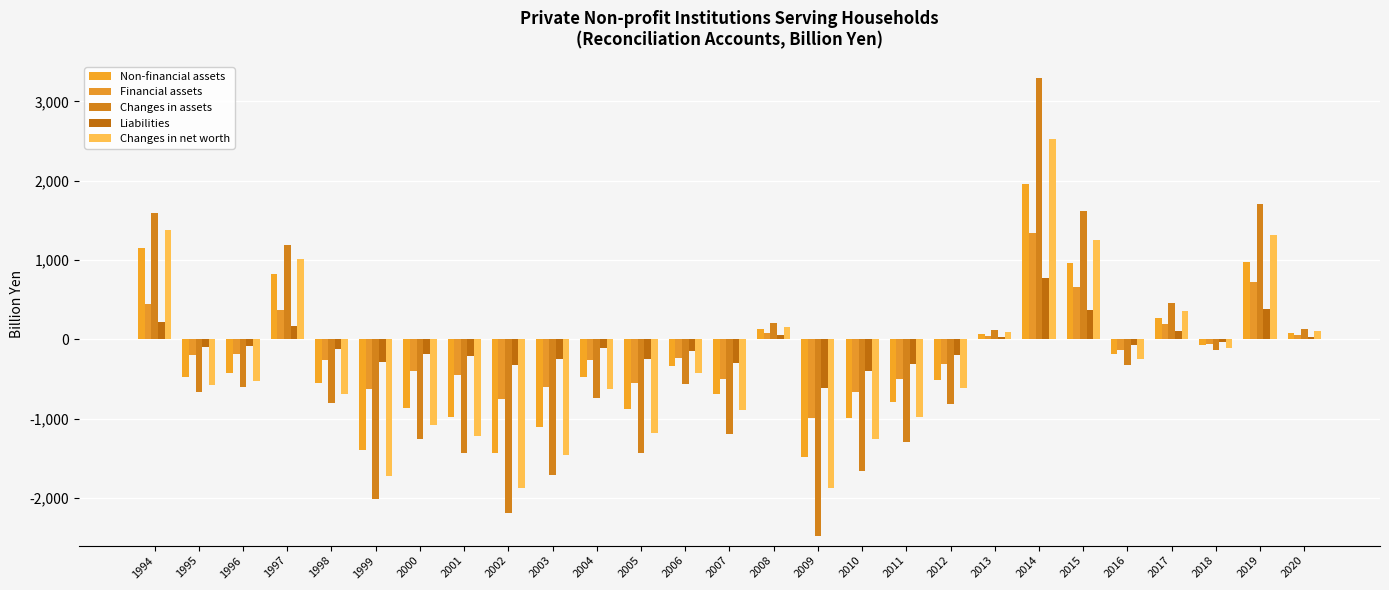

What value does the Changes in assets series have at 1995?

-669.1